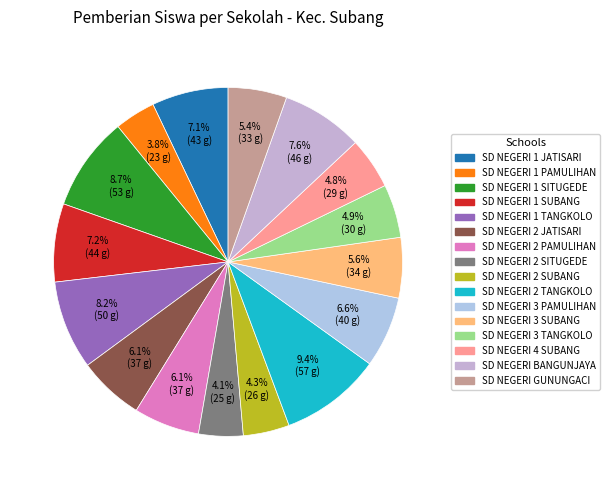

To the nearest percent, what is the difference between the largest and smallest slice percentages?

6%